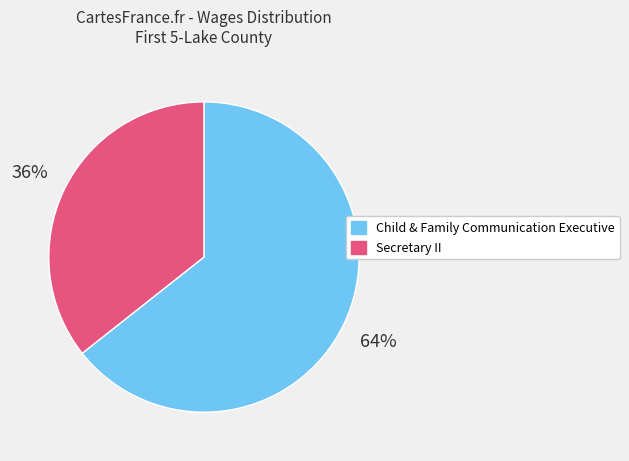

Which category has the biggest portion of the pie?

Child & Family Communication Executive